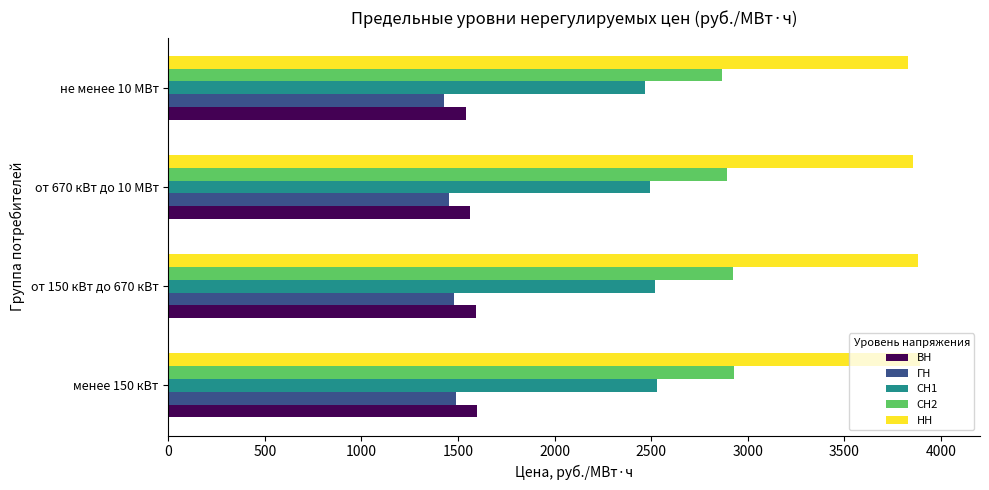

True or false: СН2 has a value of 2921.5 at от 150 кВт до 670 кВт.

True